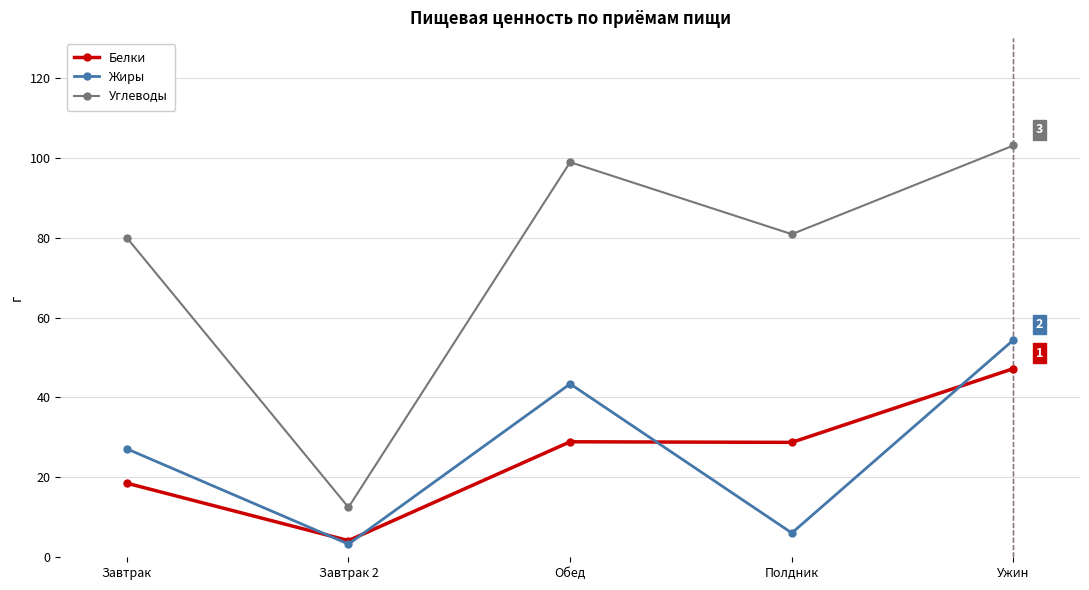

Where is the first local minimum for Жиры?

Завтрак 2